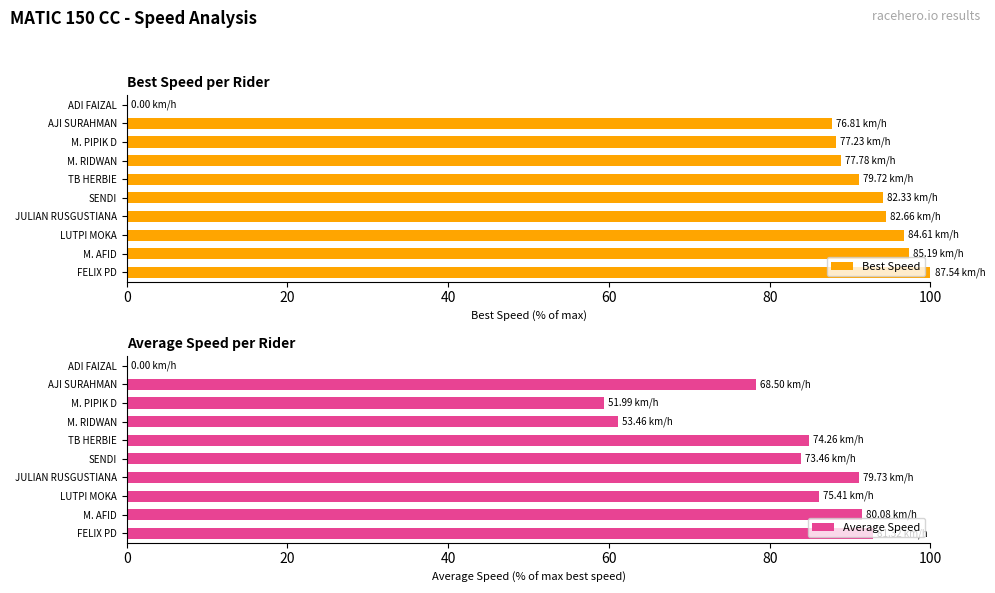

Reading left to right, what are all the values shown in this chart?

Best Speed: 100.0	97.3	96.7	94.4	94.1	91.1	88.9	88.2	87.7	0.0
Average Speed: 92.9	91.5	86.1	91.1	83.9	84.8	61.1	59.4	78.2	0.0